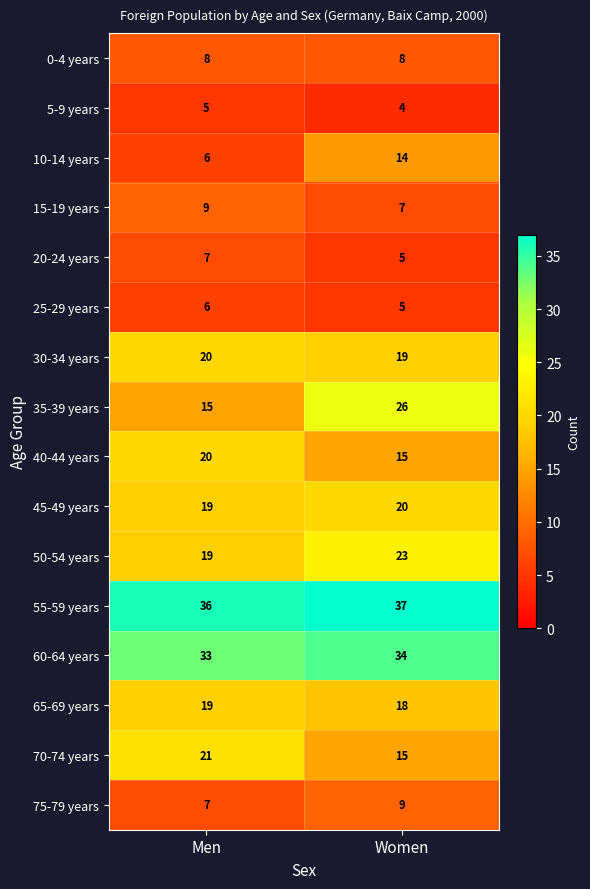

Is it true that 5-9 years equals 4 at Women?

True